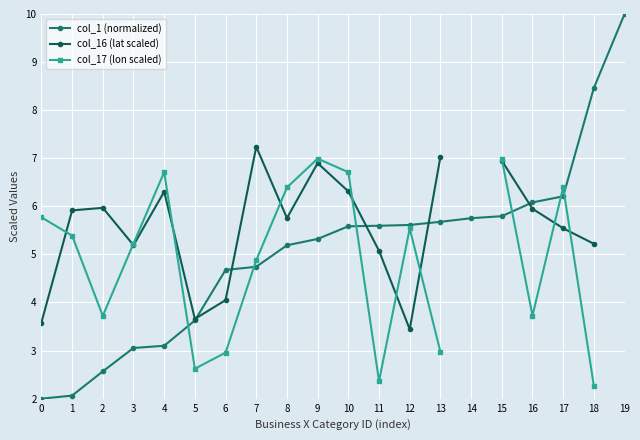

Where do col_16 (lat scaled) and col_17 (lon scaled) first cross each other?

0 and 1